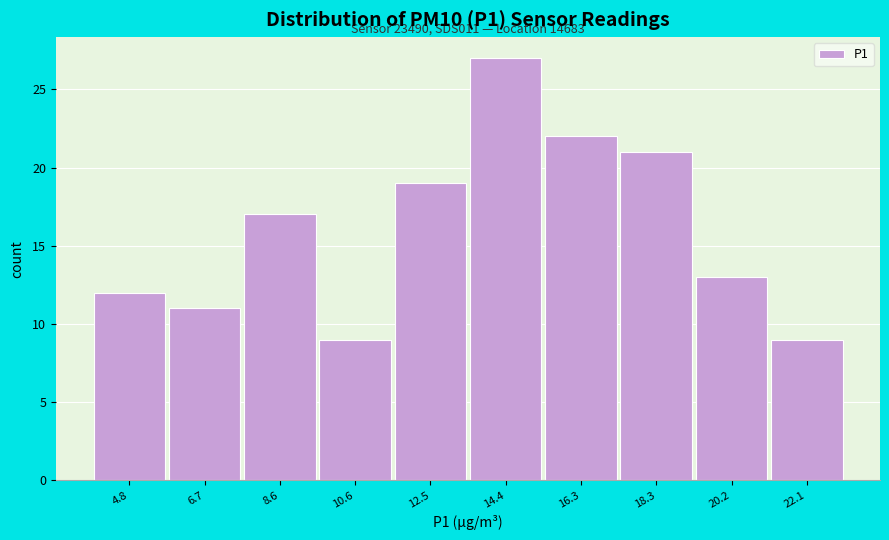

Which range on the x-axis has the tallest bar?

13.4 to 15.4